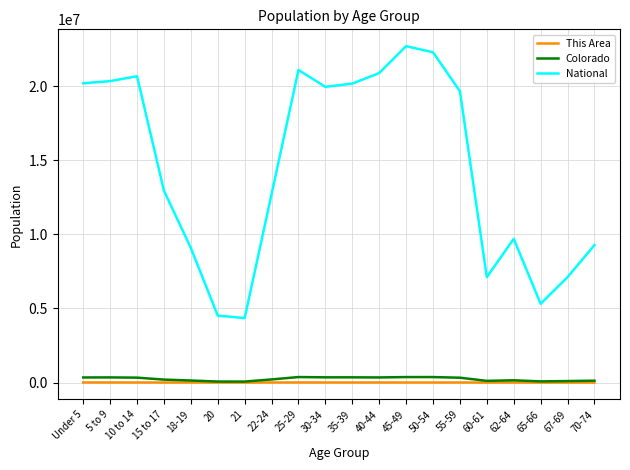

Count the number of data series in this chart.

3